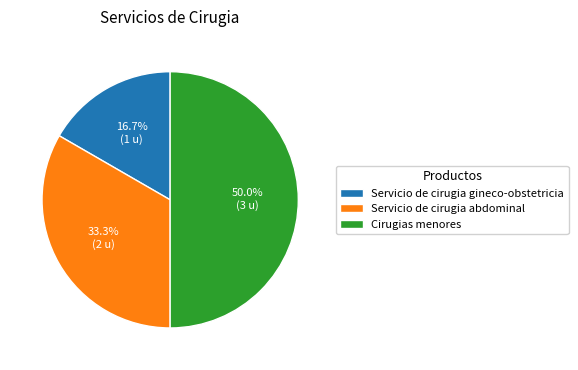

Between Cirugias menores and Servicio de cirugia gineco-obstetricia, which is larger?

Cirugias menores